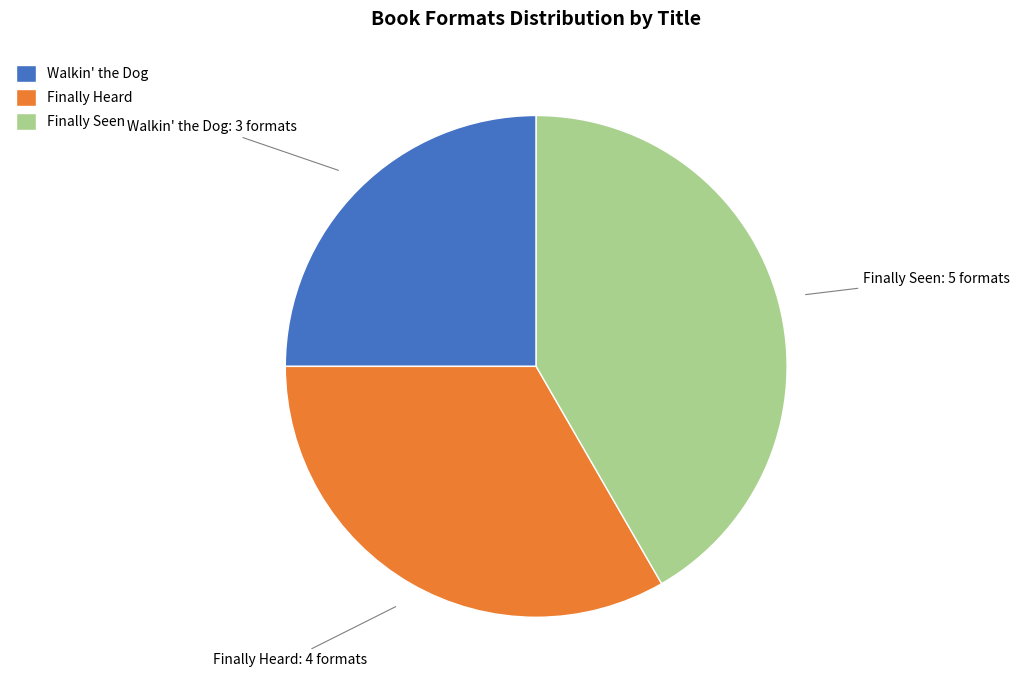

Between Finally Heard and Walkin' the Dog, which is larger?

Finally Heard